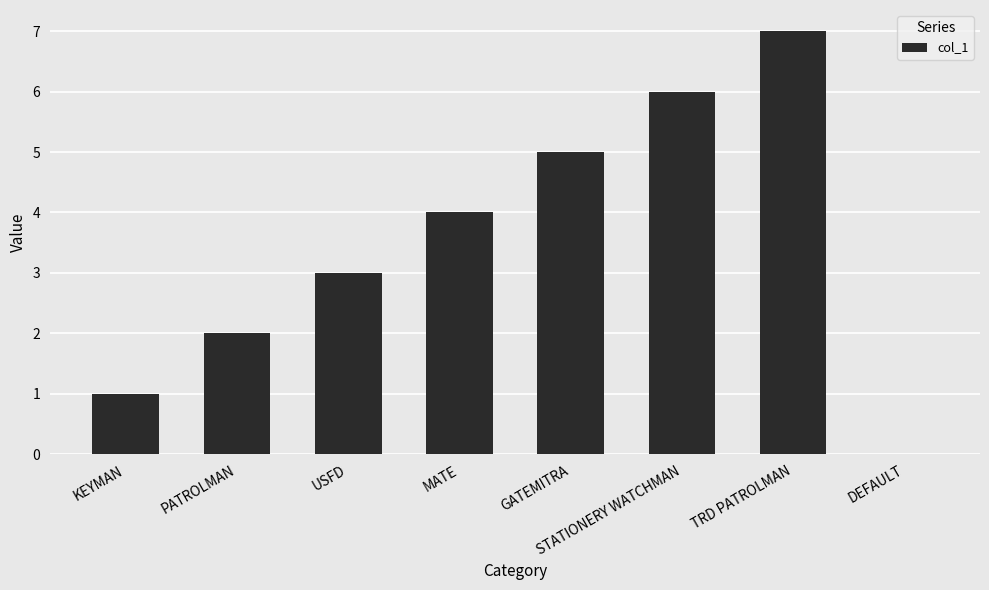

What is the maximum value shown in the chart?

7